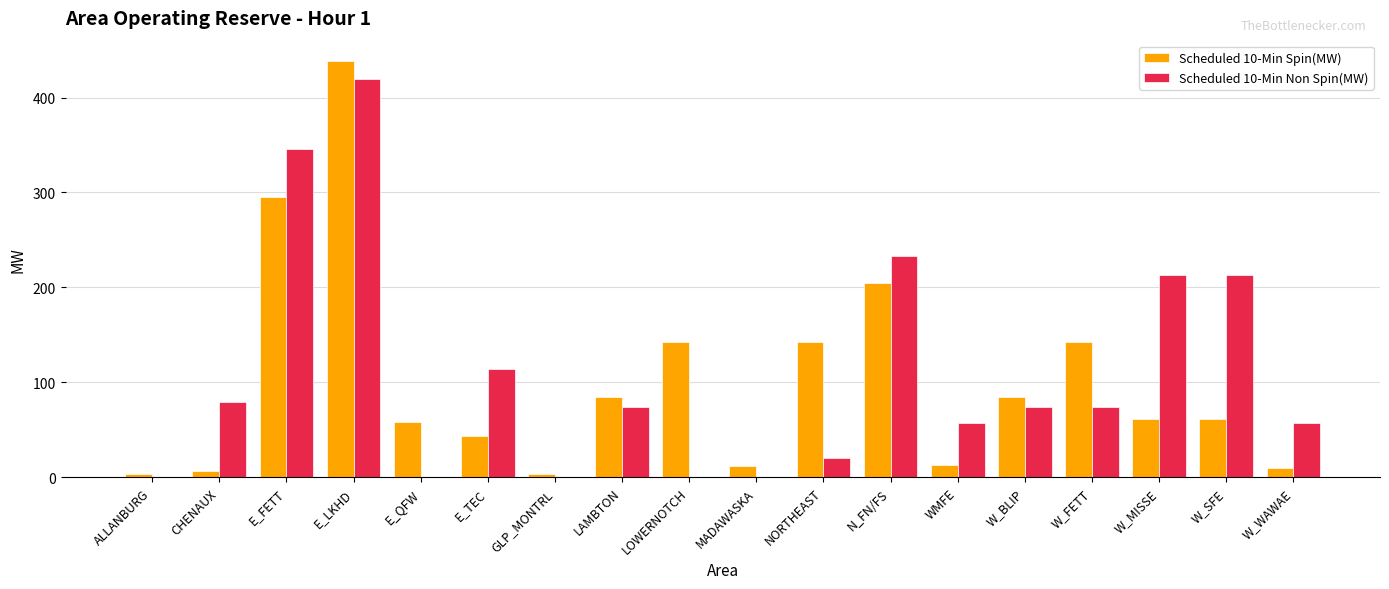

What is the maximum value shown in the chart?

438